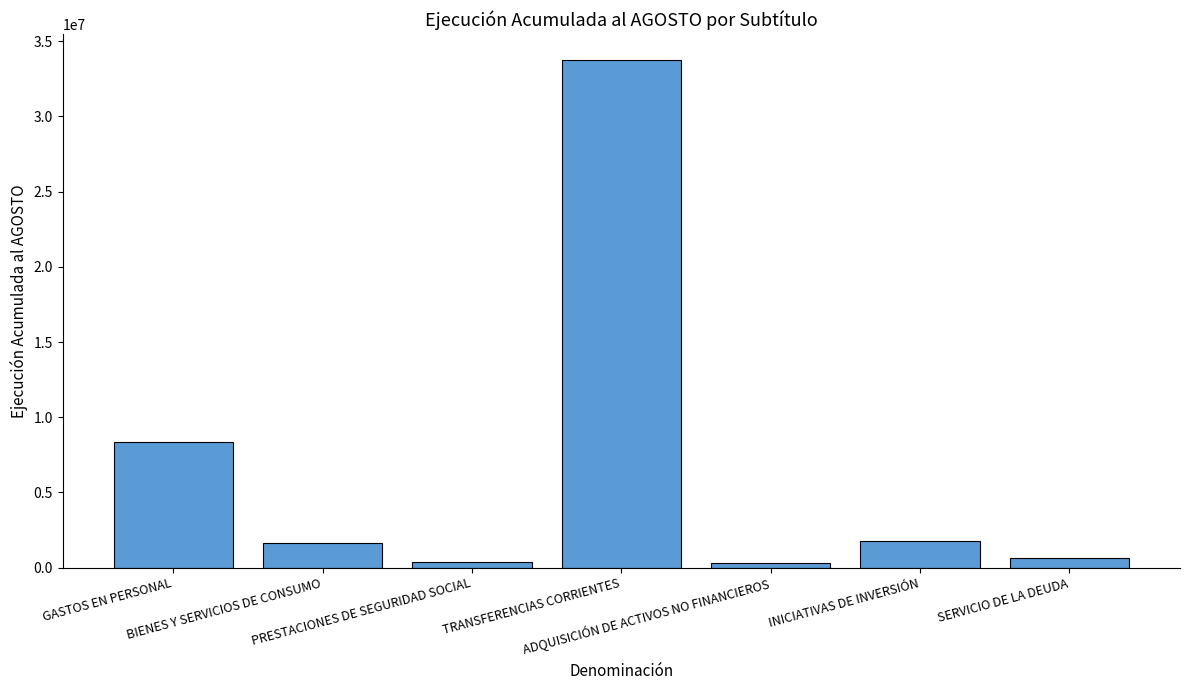

What is the sum of all values?

46796662